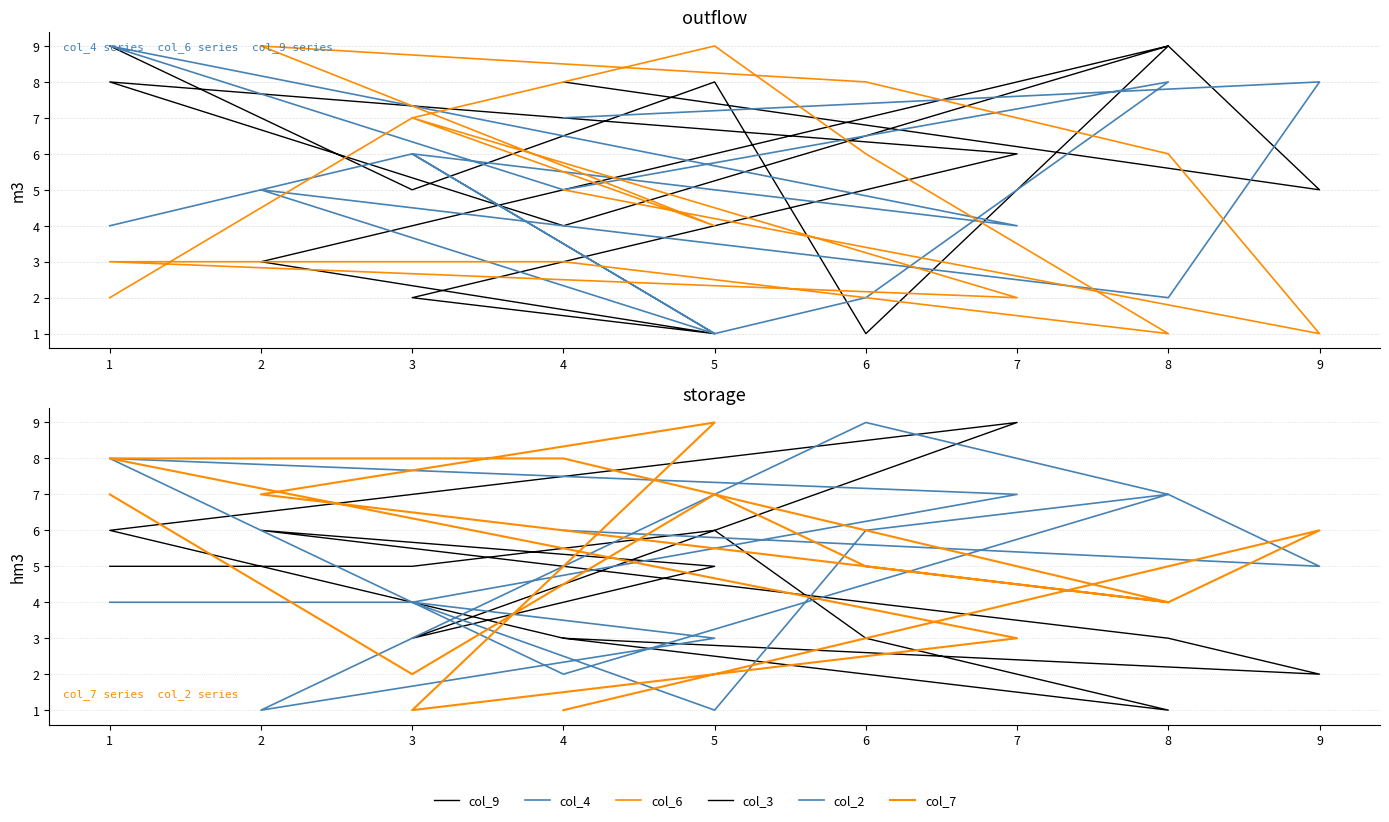

In col_2, how many points are higher than both neighbors (excluding endpoints)?

3